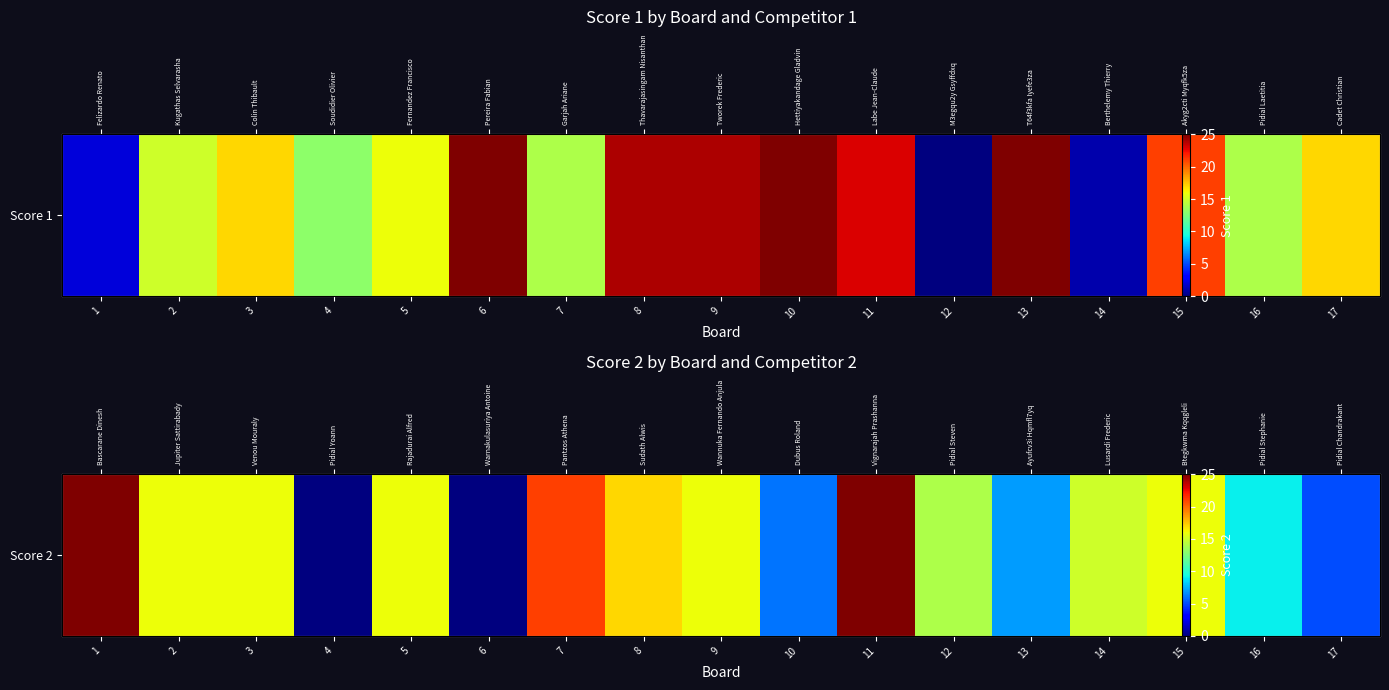

Which has a higher value, 1 or 8?

1